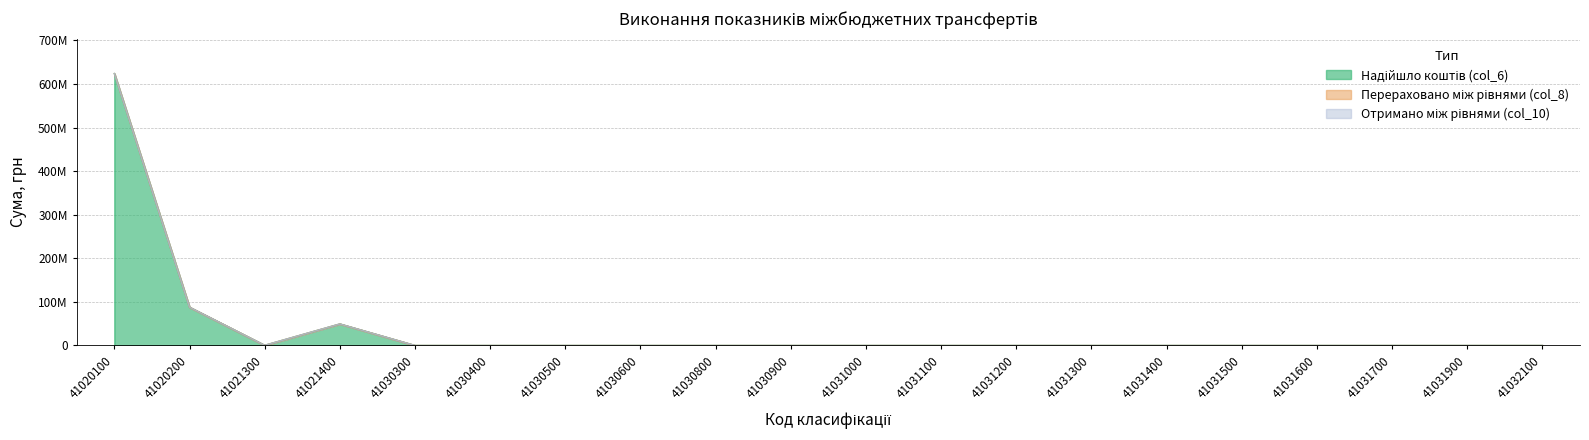

True or false: Перераховано між рівнями (col_8) and Отримано між рівнями (col_10) intersect in this chart.

False